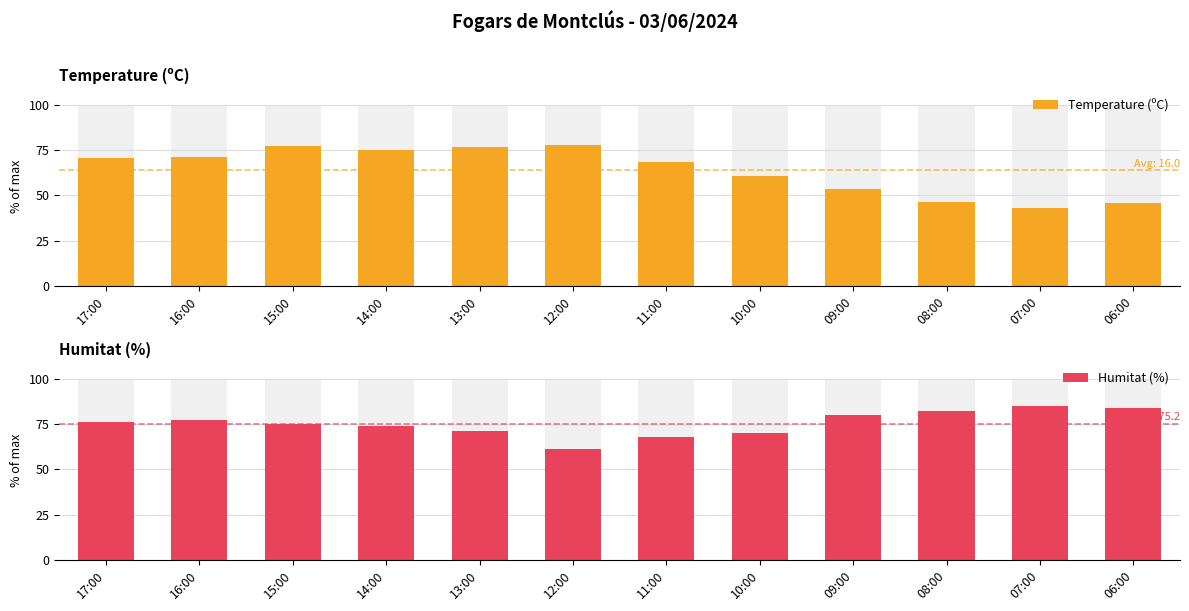

What is the sum of all Temperature (ºC) values?

766.4